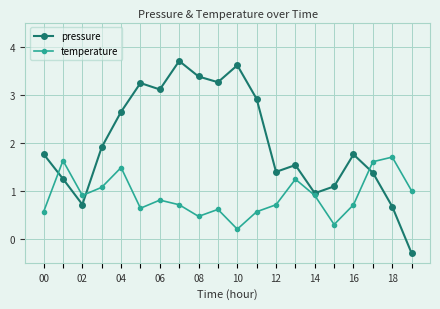

Which series has the largest total across all categories?

pressure